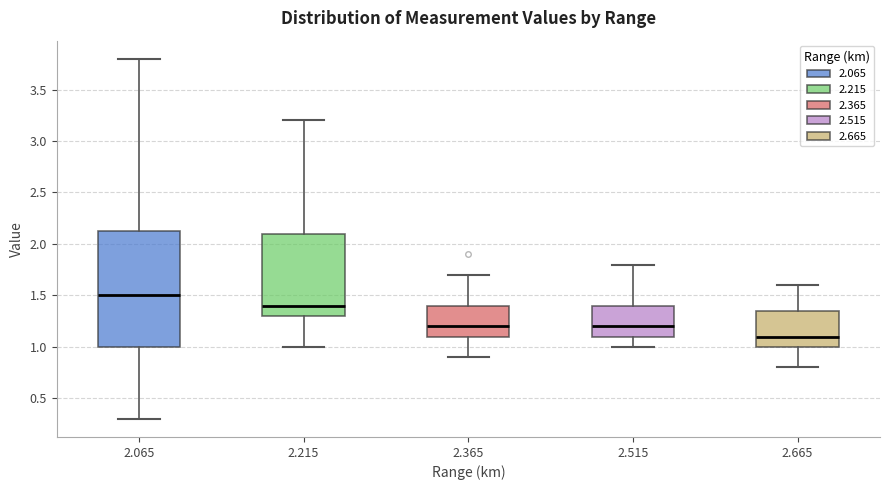

Reading left to right, transcribe this box plot: for each box, give where its median line is, the range the box spans, and where its two whiskers end, as read against the y-axis. The values are not printed on the chart, so give them approximately, as read against the axis.

2.065: median 1.50, box 1.00 to 2.15, whiskers 0.30 to 3.80
2.215: median 1.40, box 1.30 to 2.10, whiskers 1.00 to 3.20
2.365: median 1.20, box 1.10 to 1.40, whiskers 0.90 to 1.70
2.515: median 1.20, box 1.10 to 1.40, whiskers 1.00 to 1.80
2.665: median 1.10, box 1.00 to 1.35, whiskers 0.80 to 1.60